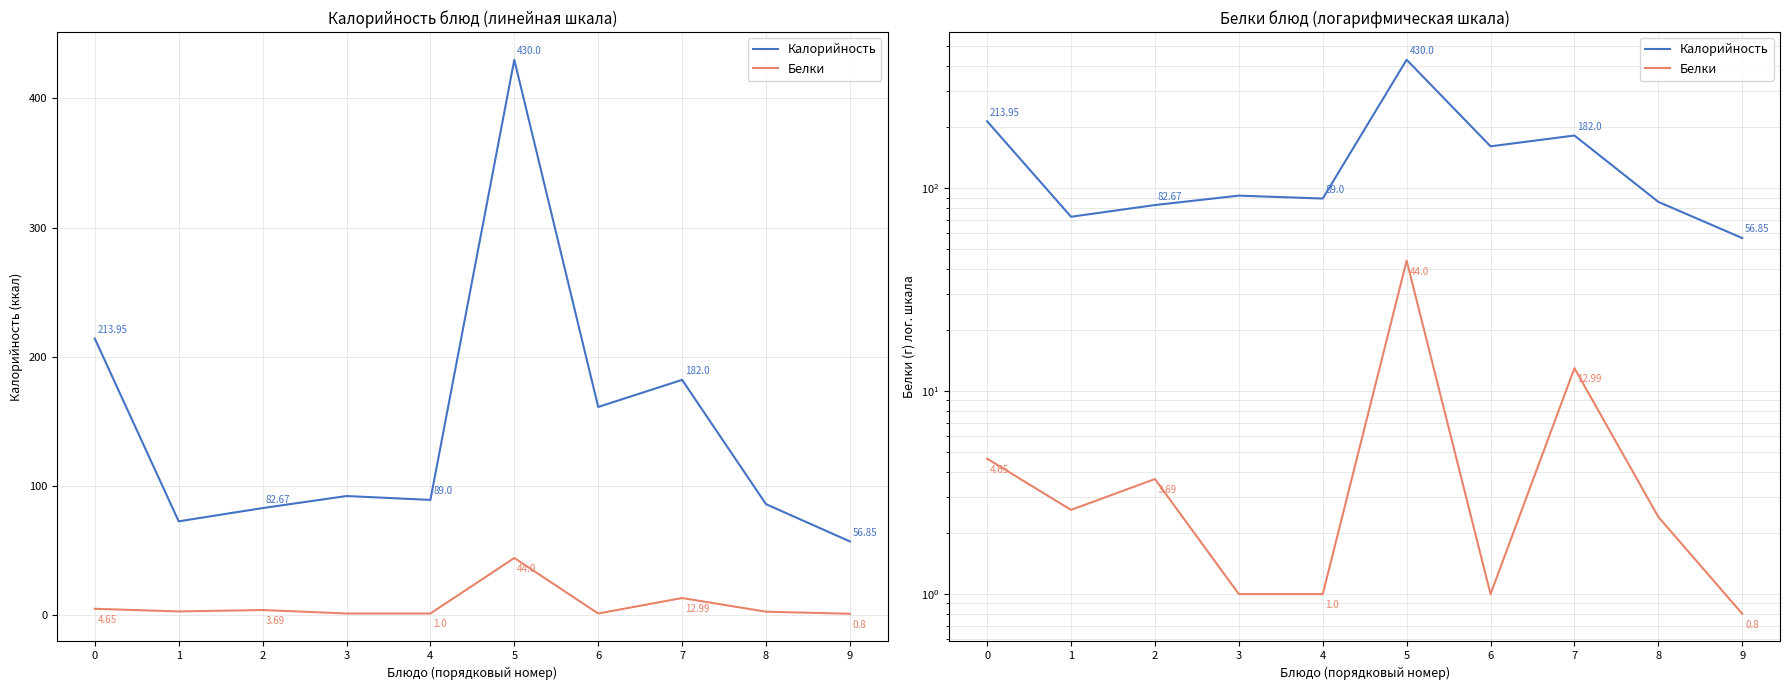

How many categories are shown in the chart?

10